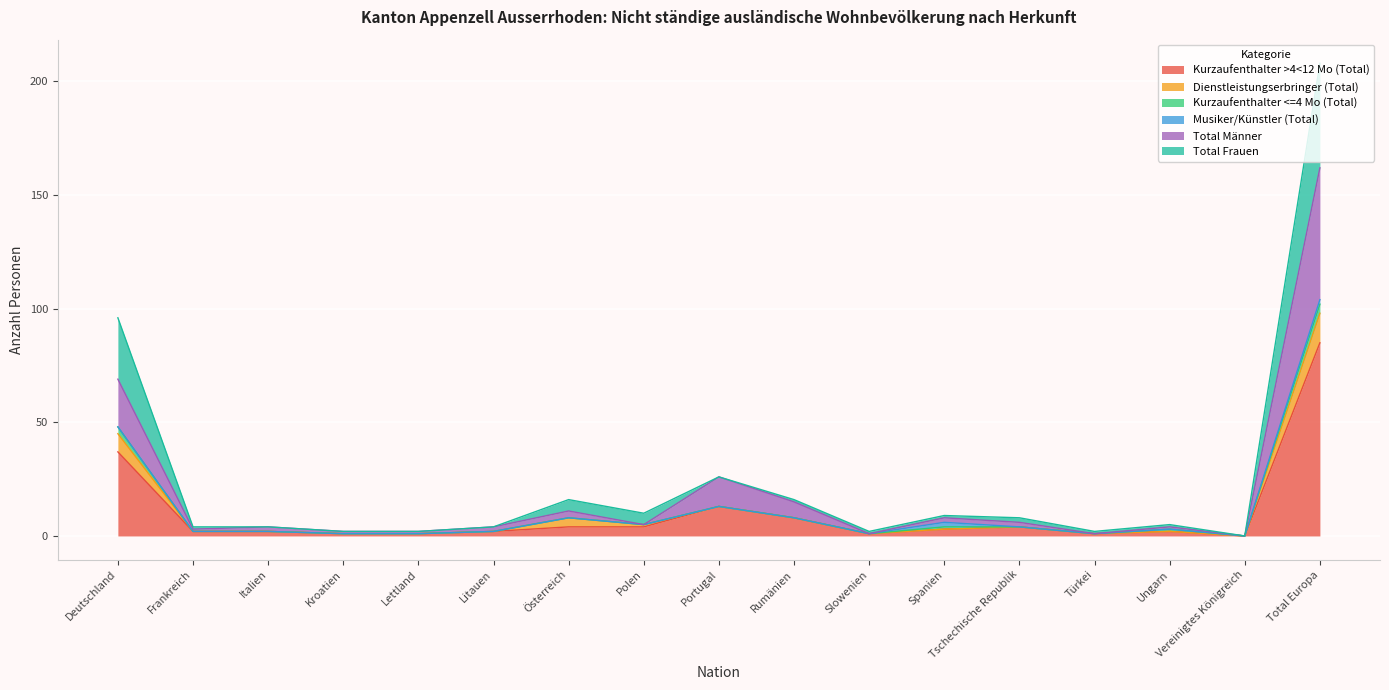

At which label does Kurzaufenthalter >4<12 Mo (Total) reach its peak?

Total Europa